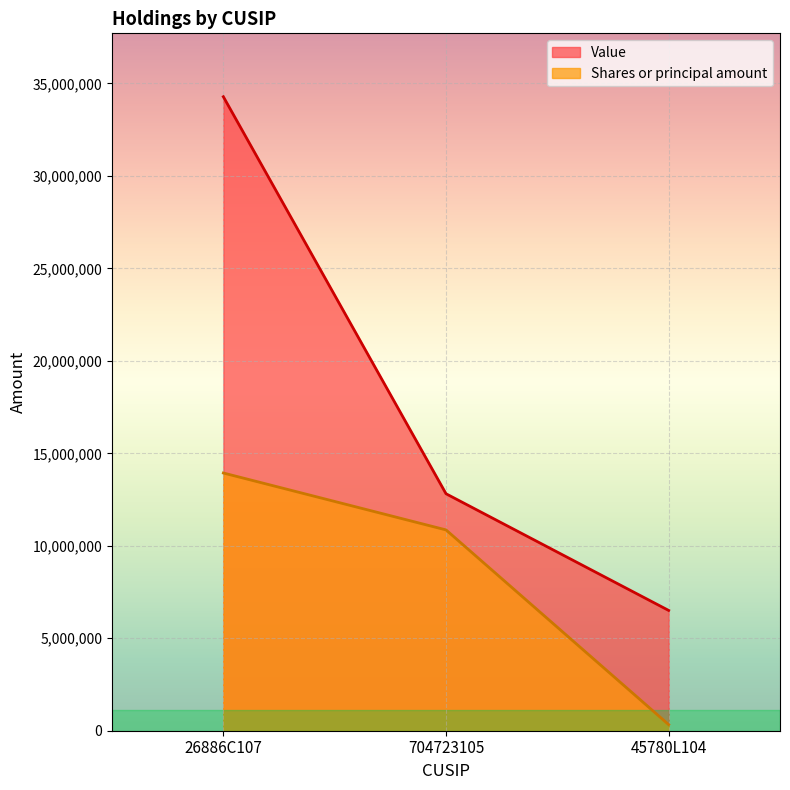

Is the value of Shares or principal amount at 45780L104 greater than the value of Value at 26886C107?

No